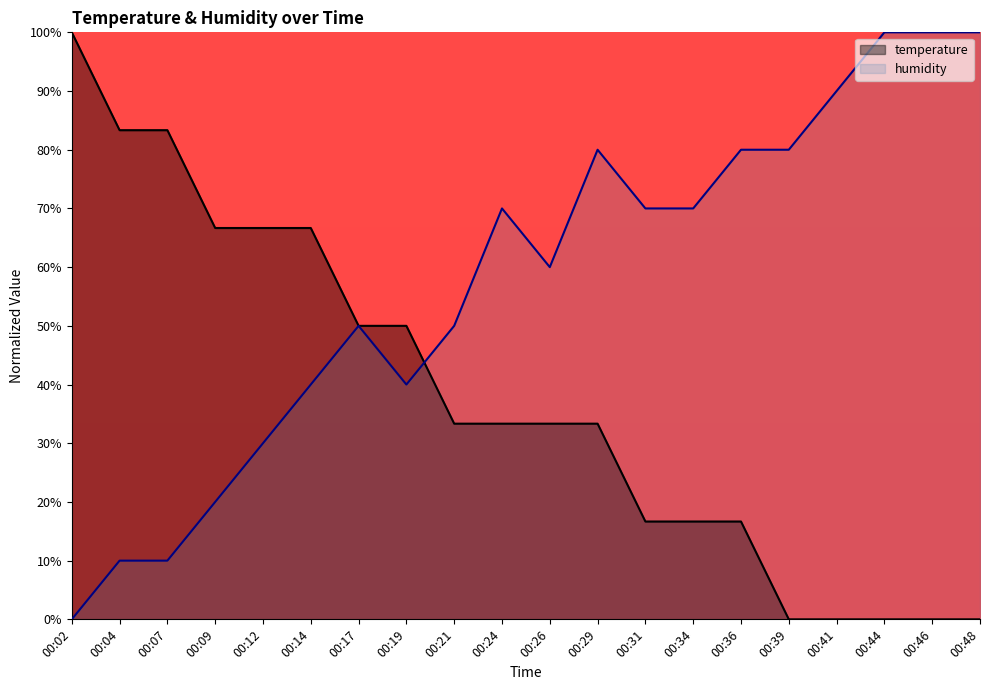

How many intersections are there between humidity and temperature?

1